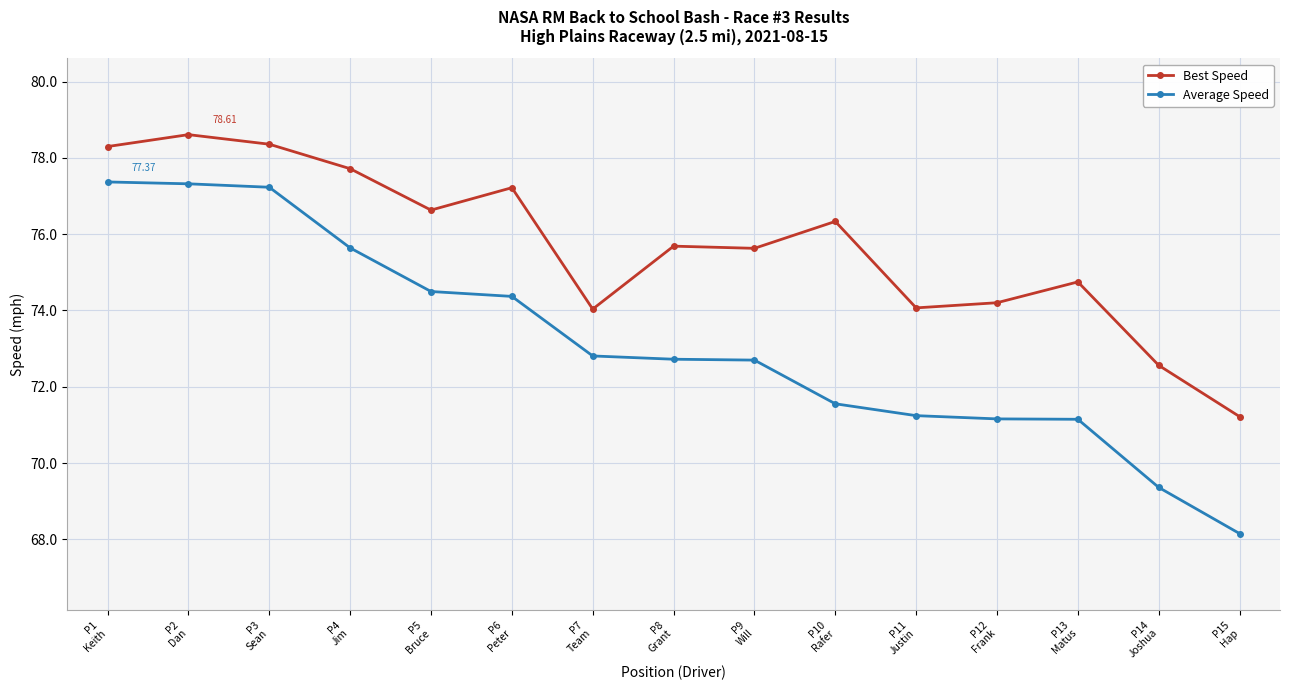

List the series in order of their peak value, highest first.

Best Speed, Average Speed